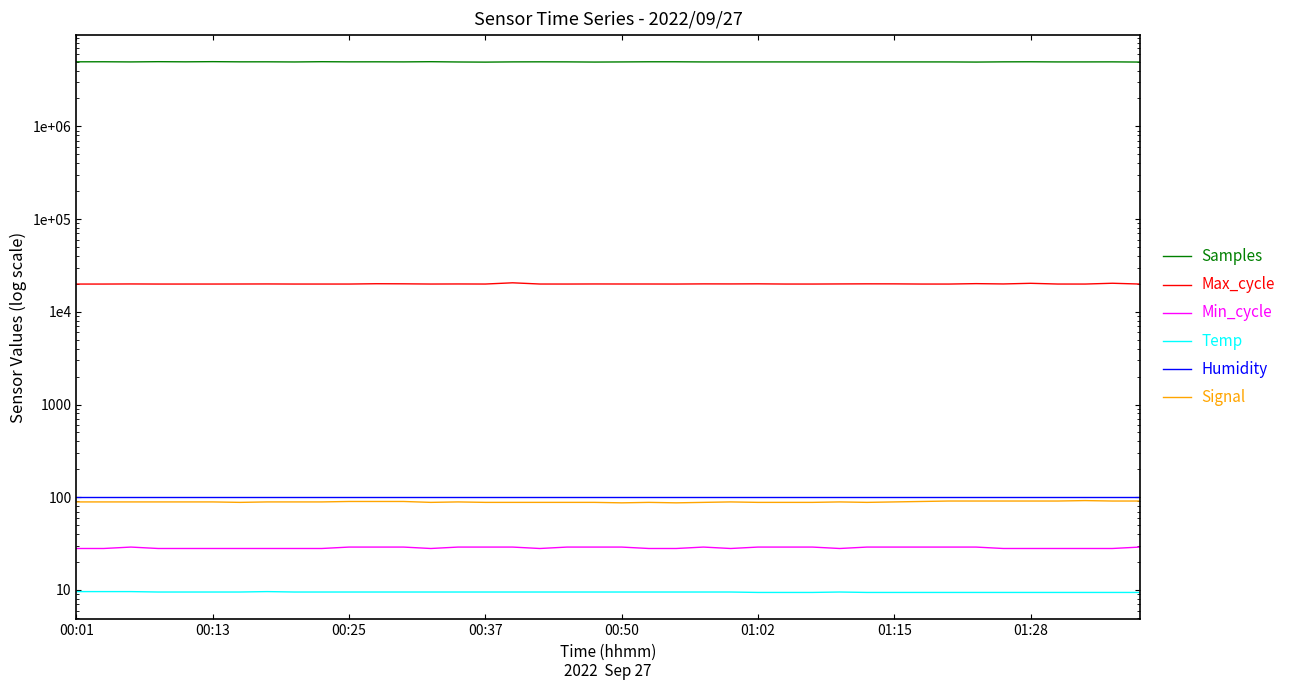

True or false: Max_cycle and Samples intersect in this chart.

False